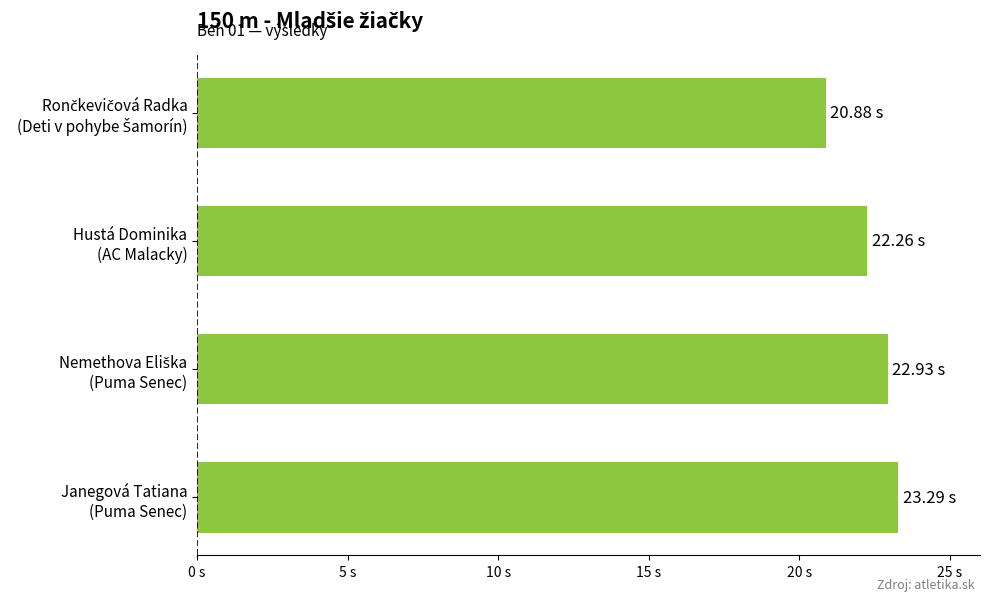

What is the minimum value shown in the chart?

20.9